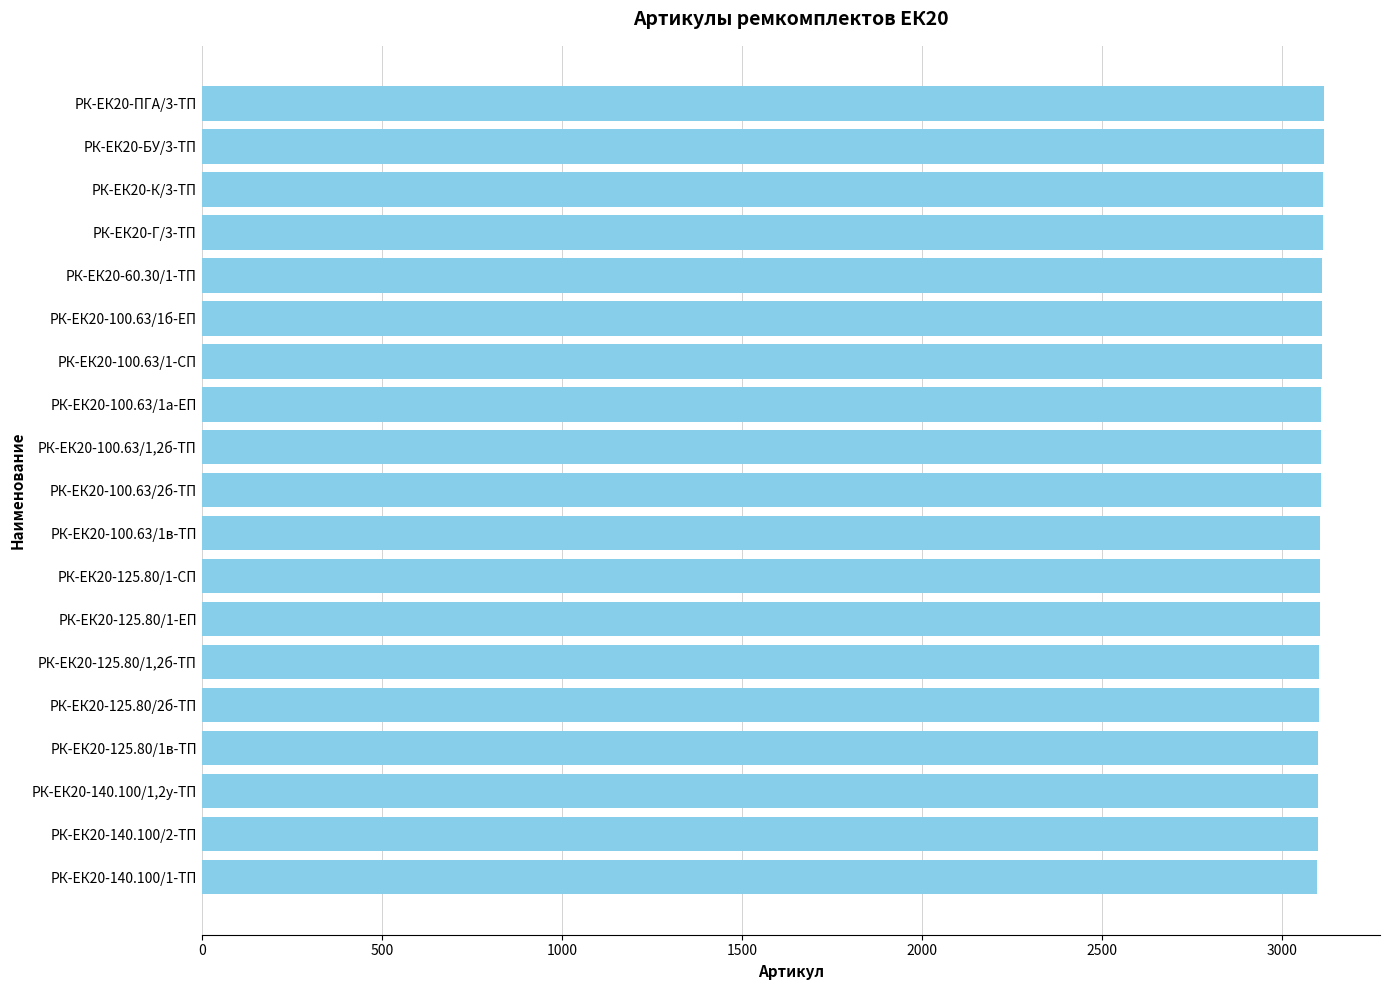

Approximately how many times larger is the value at РК-ЕК20-125.80/1в-ТП compared to РК-ЕК20-БУ/3-ТП?

1.0